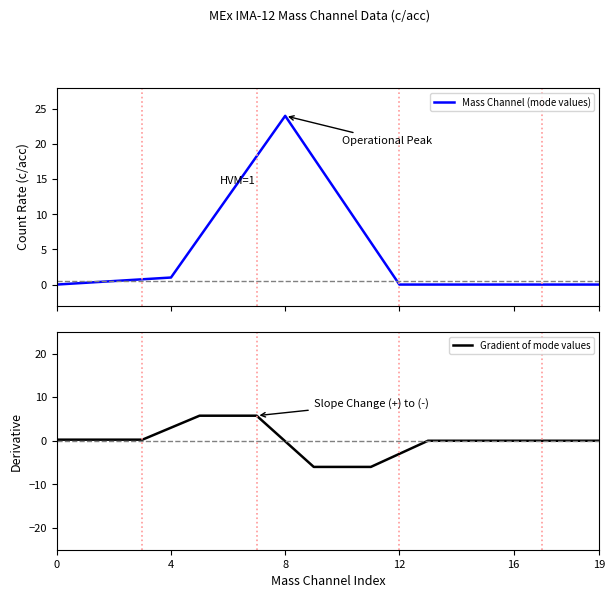

What is the lowest value of the Gradient of mode values series?

-6.0